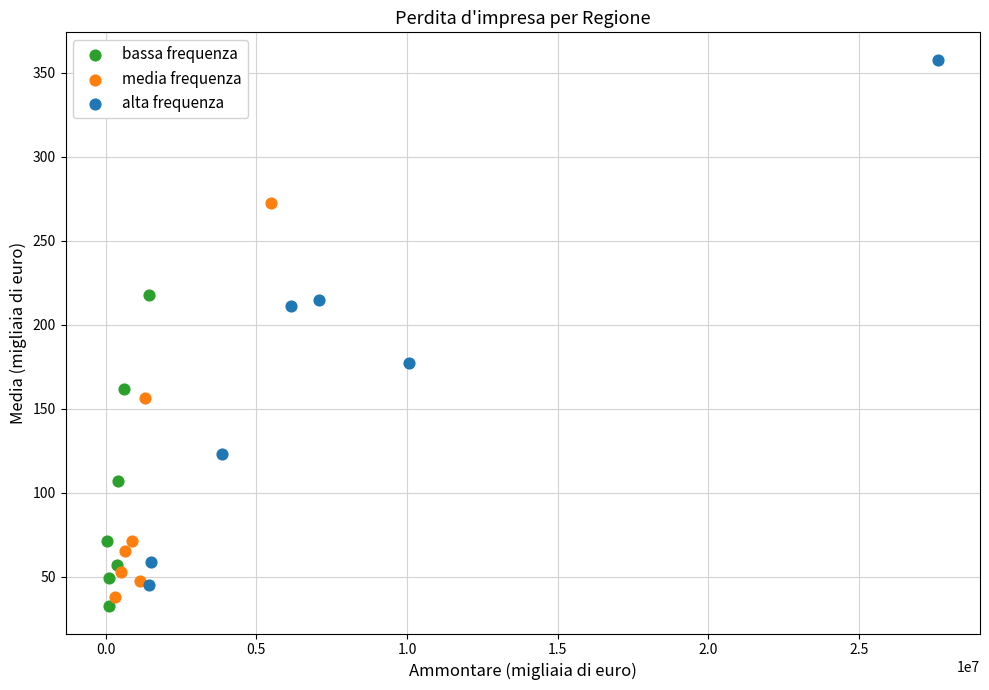

Which series has the largest Y range (max minus min)?

alta frequenza